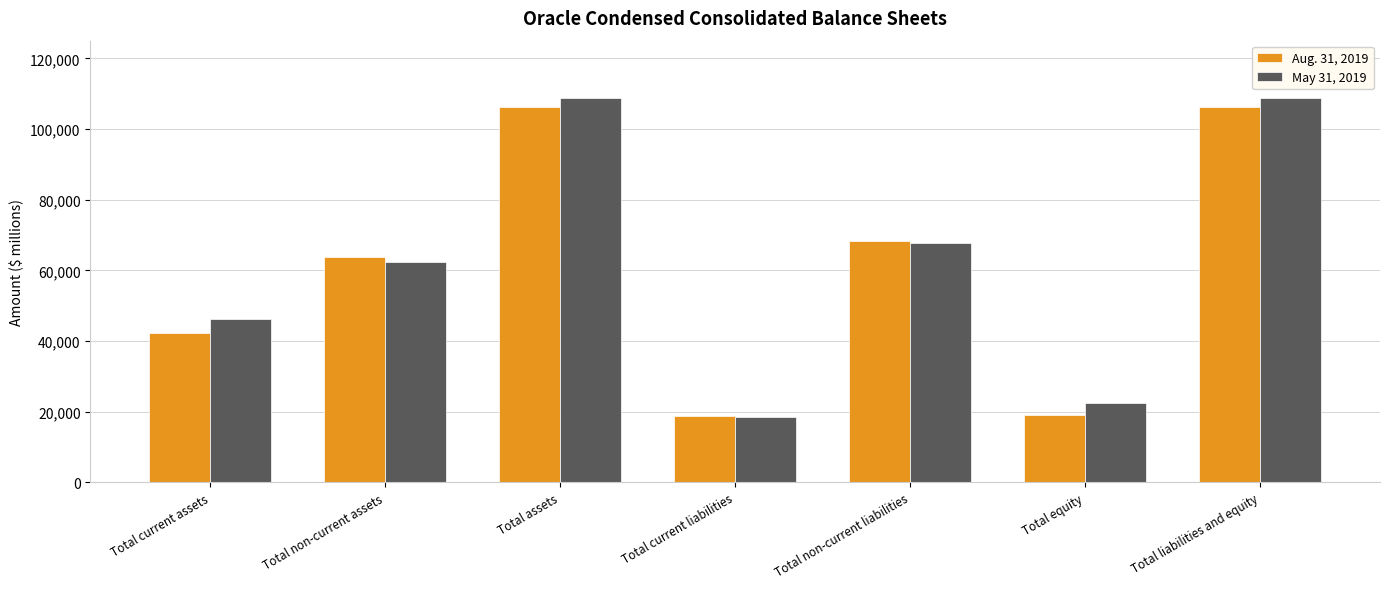

What is the smallest value displayed?

18630